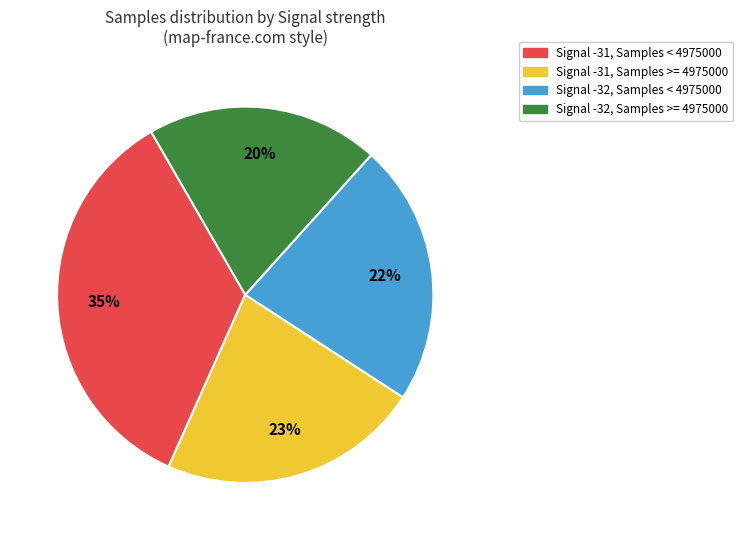

Does any single category account for the majority?

No